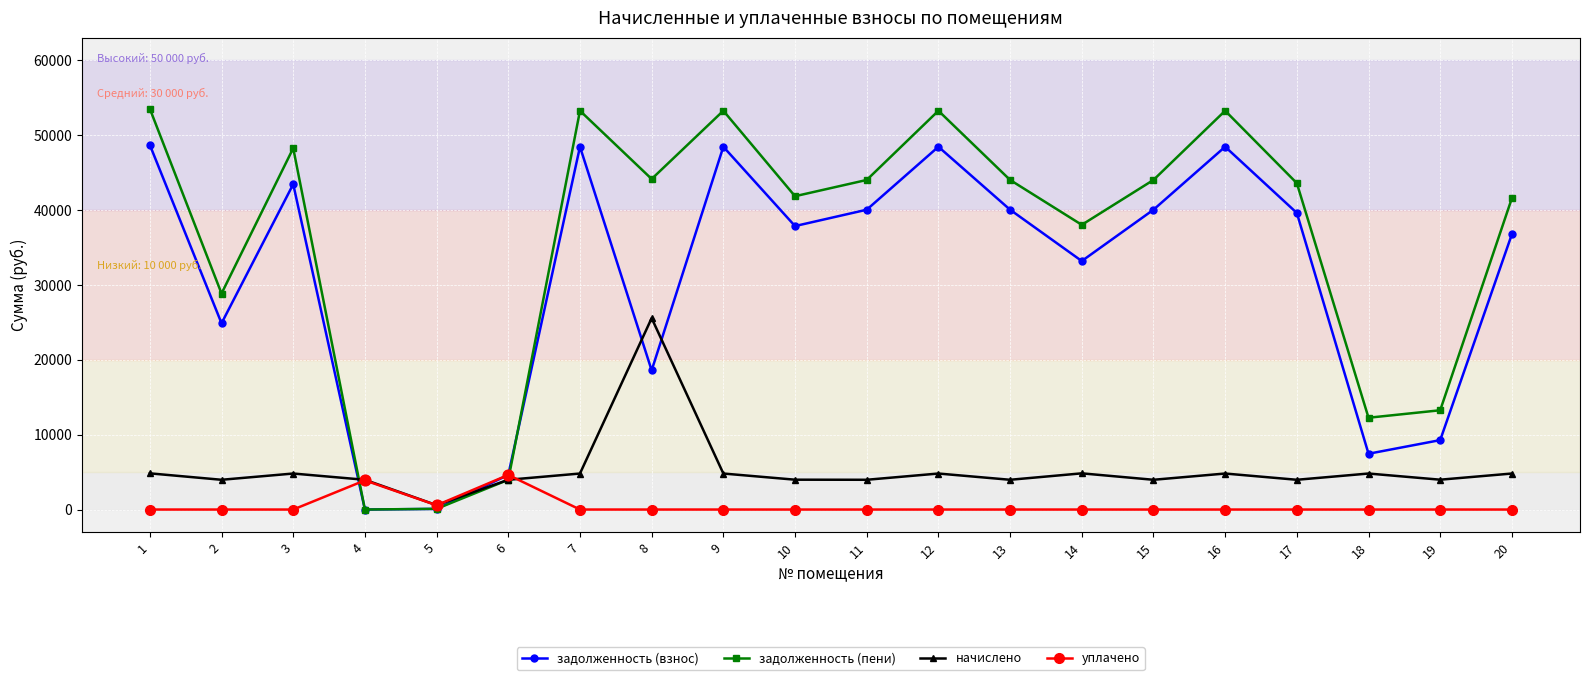

Between 4 and 8, which series saw the biggest shift?

задолженность (пени)